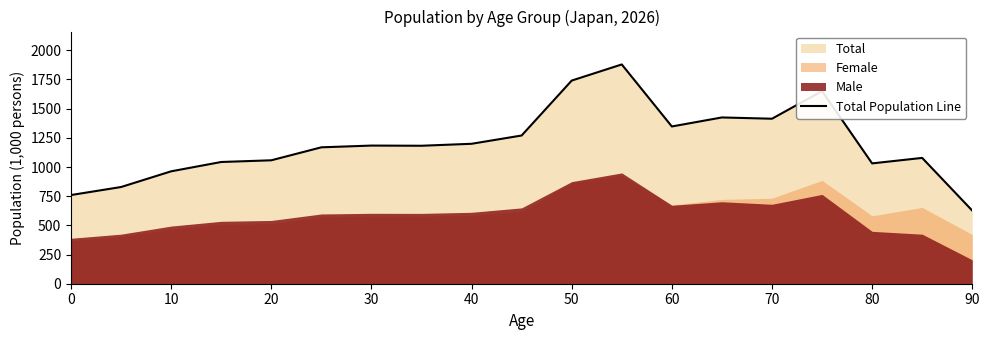

The Total Population Line series shows 1066.8 at 90. True or false?

False